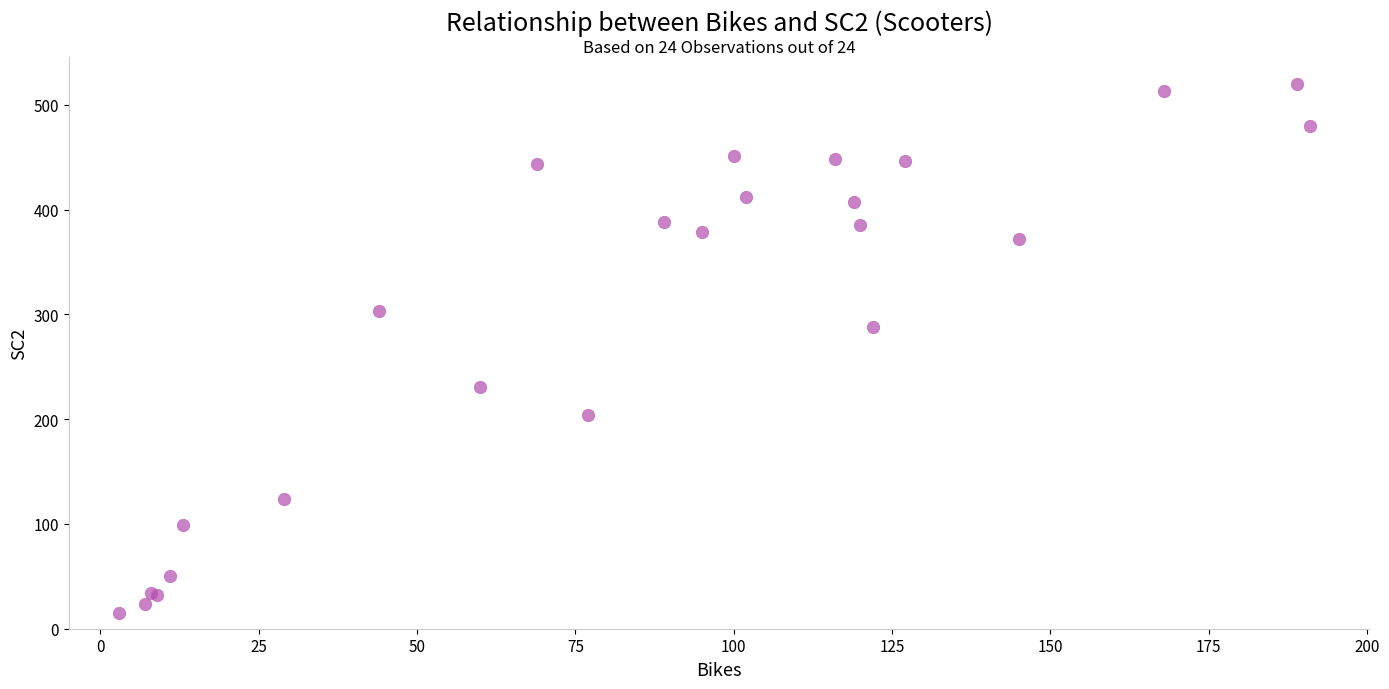

What Y value in the scatter plot is closest to 267?

288